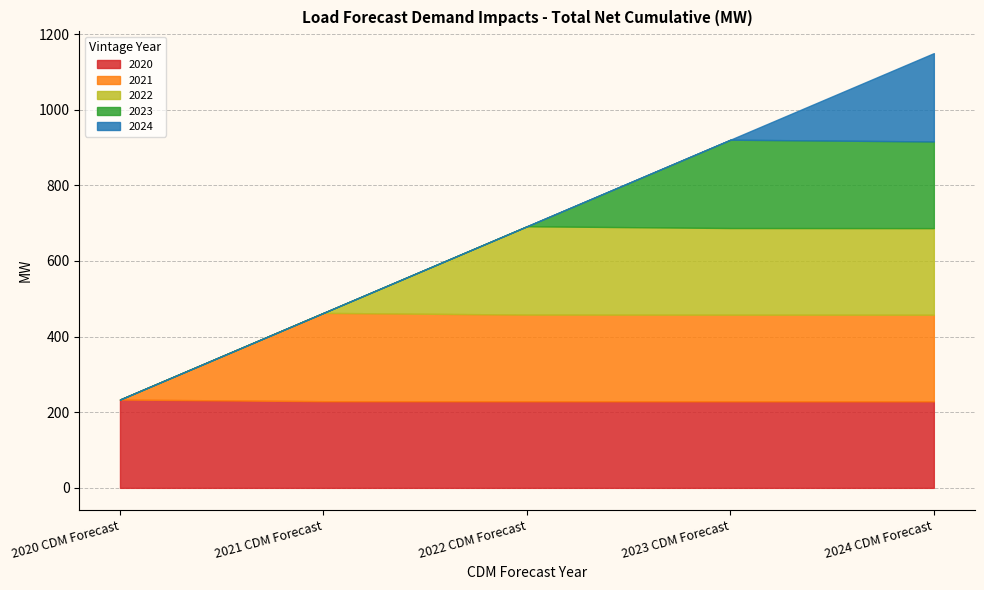

List the labels in order of 2021 value, largest first.

2021 CDM Forecast, 2022 CDM Forecast, 2023 CDM Forecast, 2024 CDM Forecast, 2020 CDM Forecast